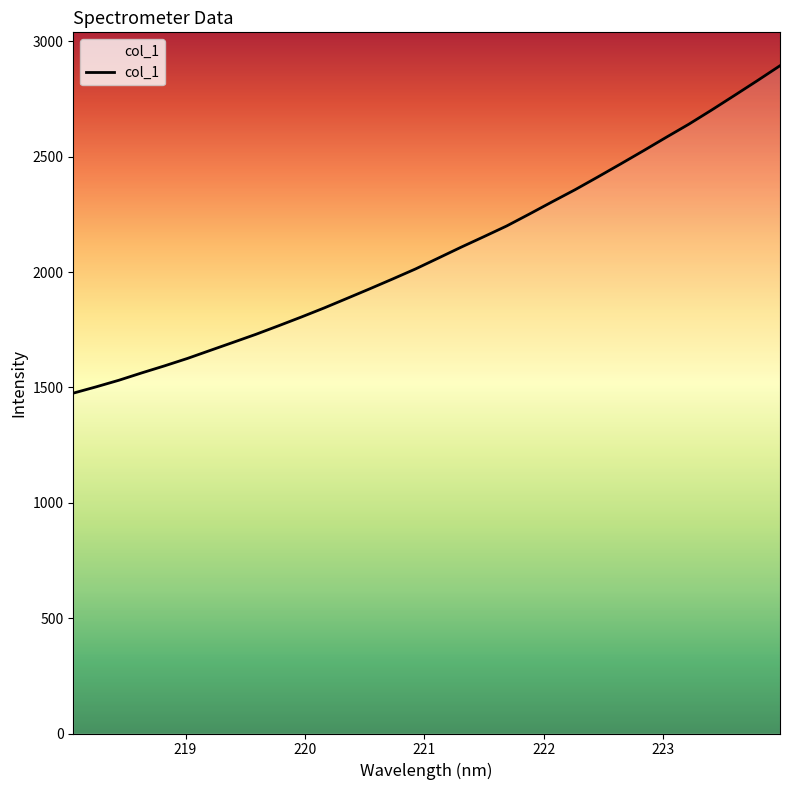

What is the minimum value shown in the chart?

1475.0